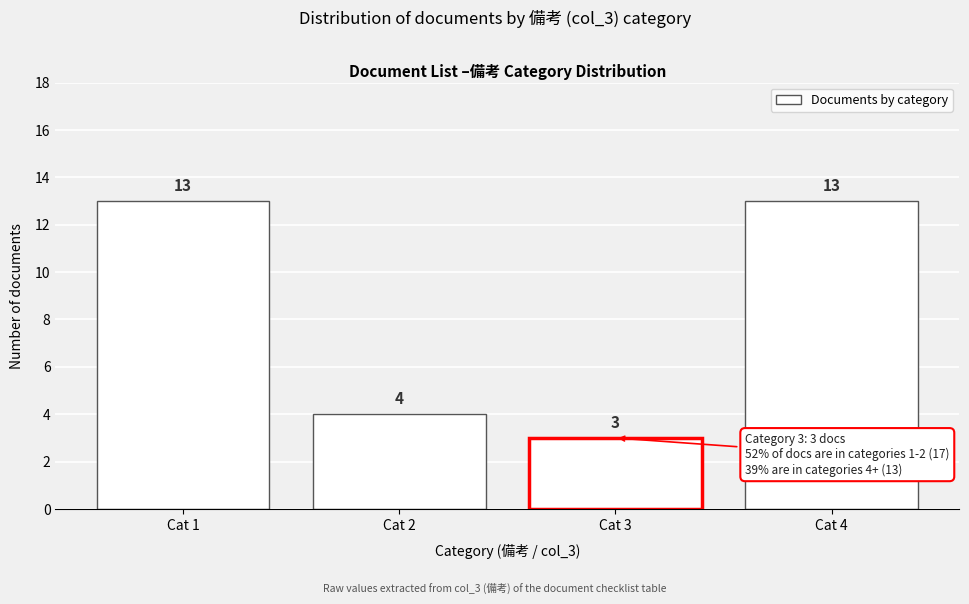

Reading left to right, extract all data points from this chart.

13	4	3	13